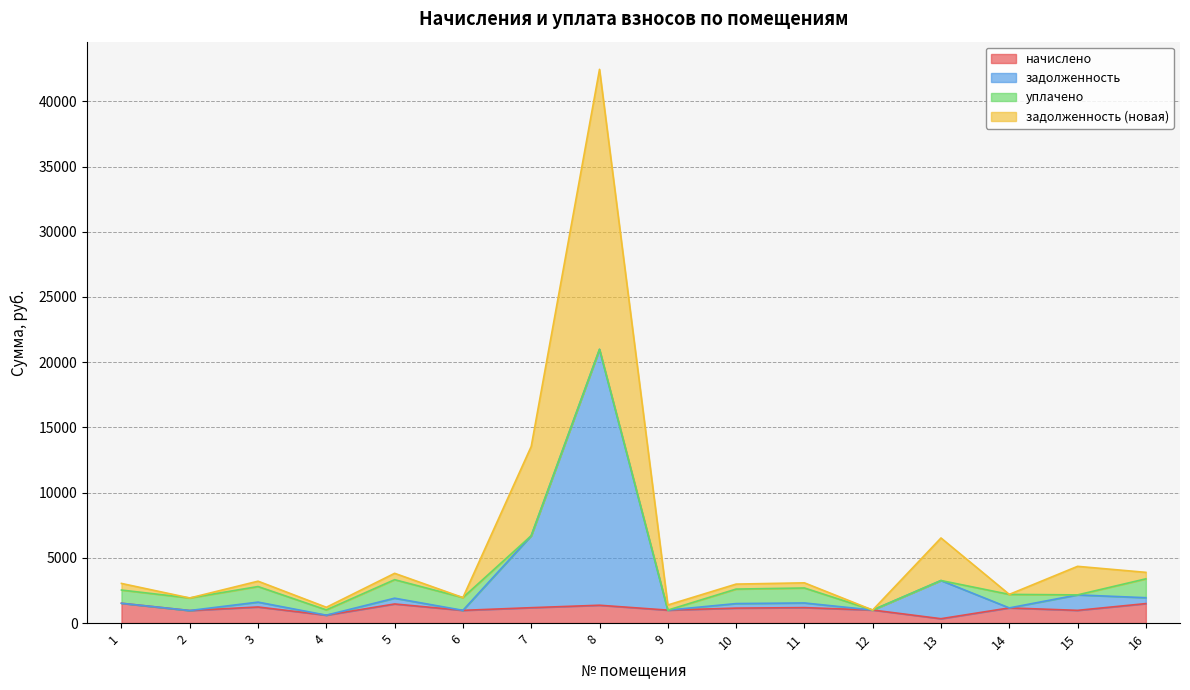

Which series has the largest total across all categories?

задолженность (новая)